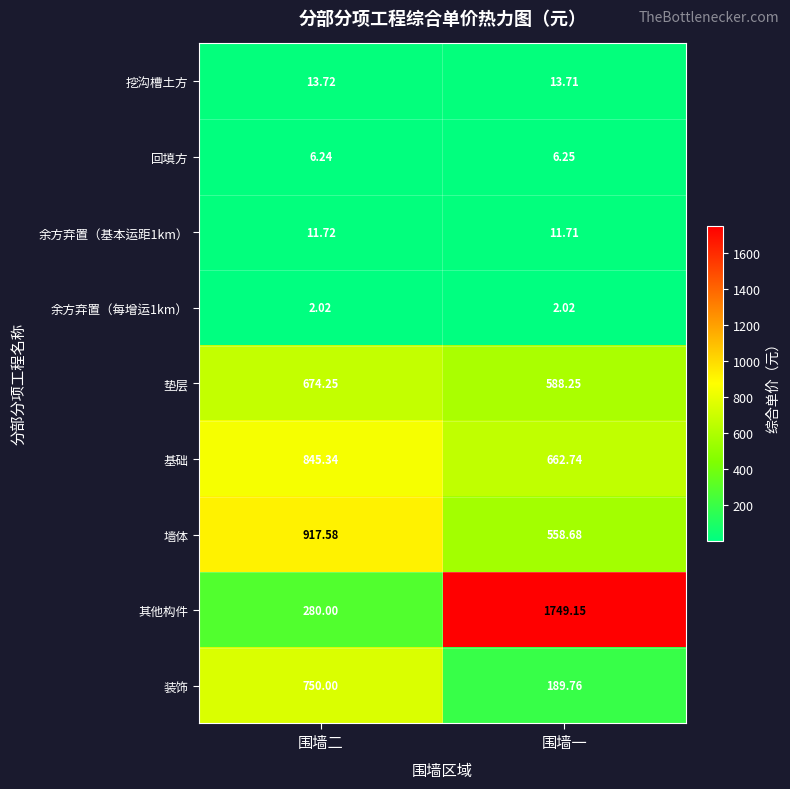

Which series has the largest range (max minus min)?

其他构件